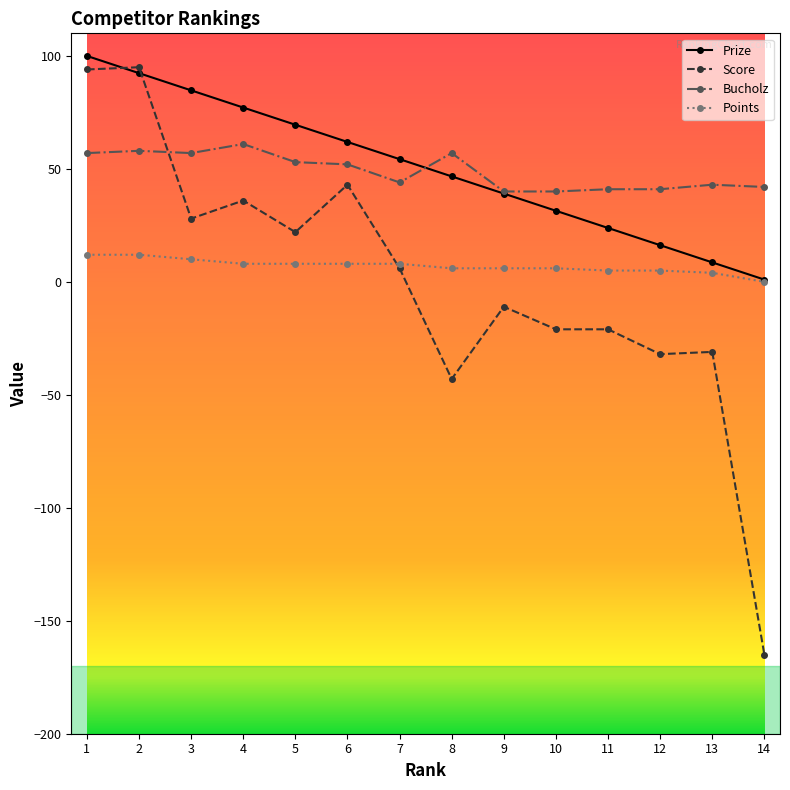

The value of Bucholz at 7 is 25.9. True or false?

False